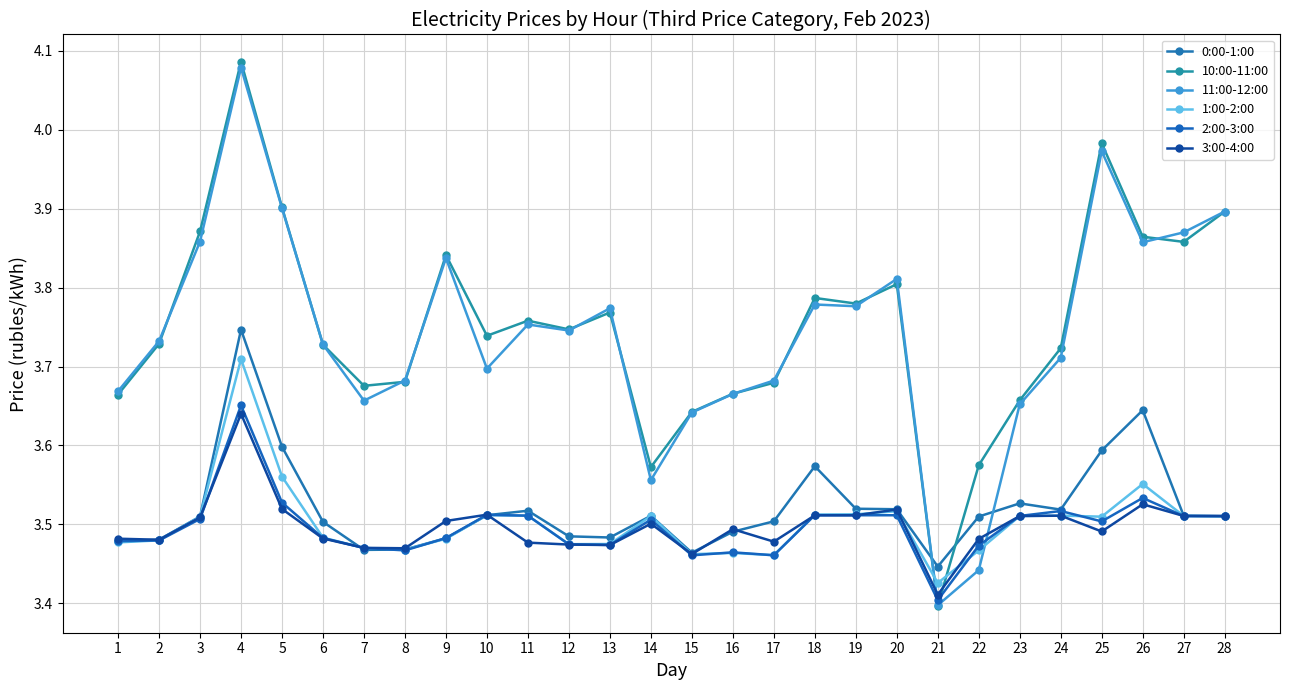

What is the sum of all 0:00-1:00 values?

98.6